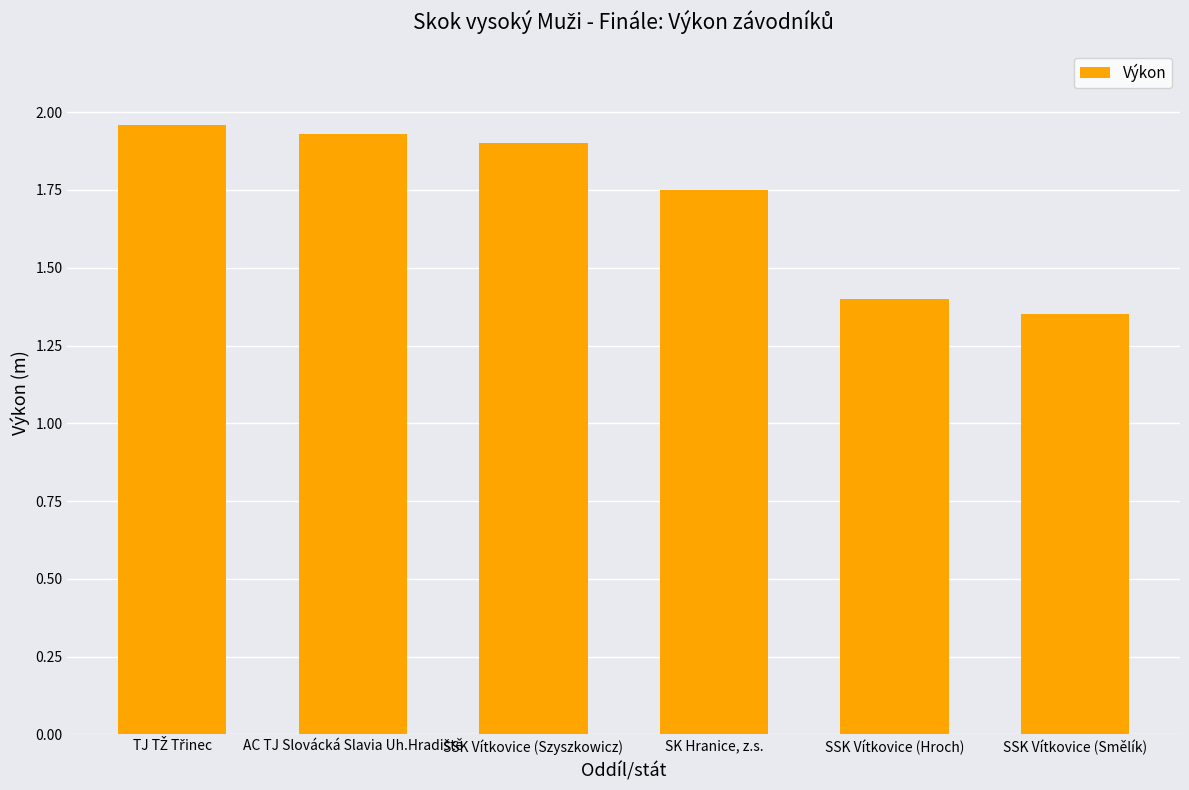

The value at SSK Vítkovice (Szyszkowicz) is 2.6. True or false?

False